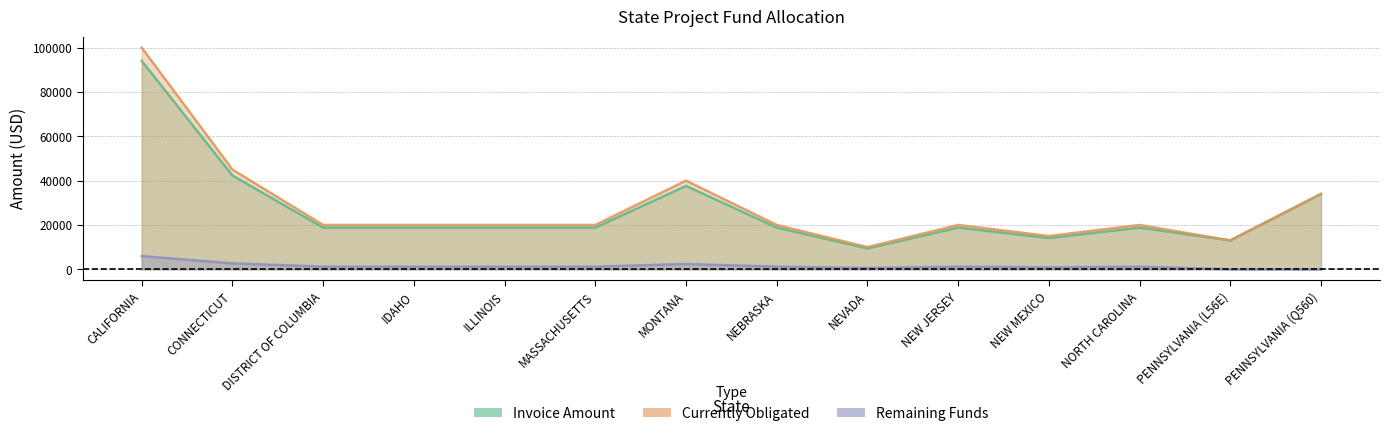

The Currently Obligated series shows 20000.0 at ILLINOIS. True or false?

True